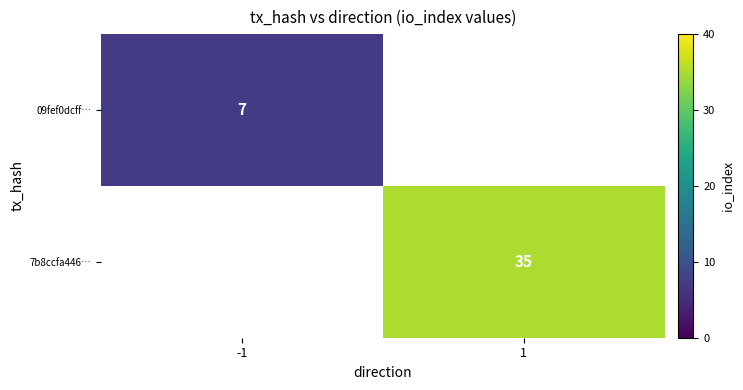

True or false: 09fef0dcff… has a value of 7 at -1.

True